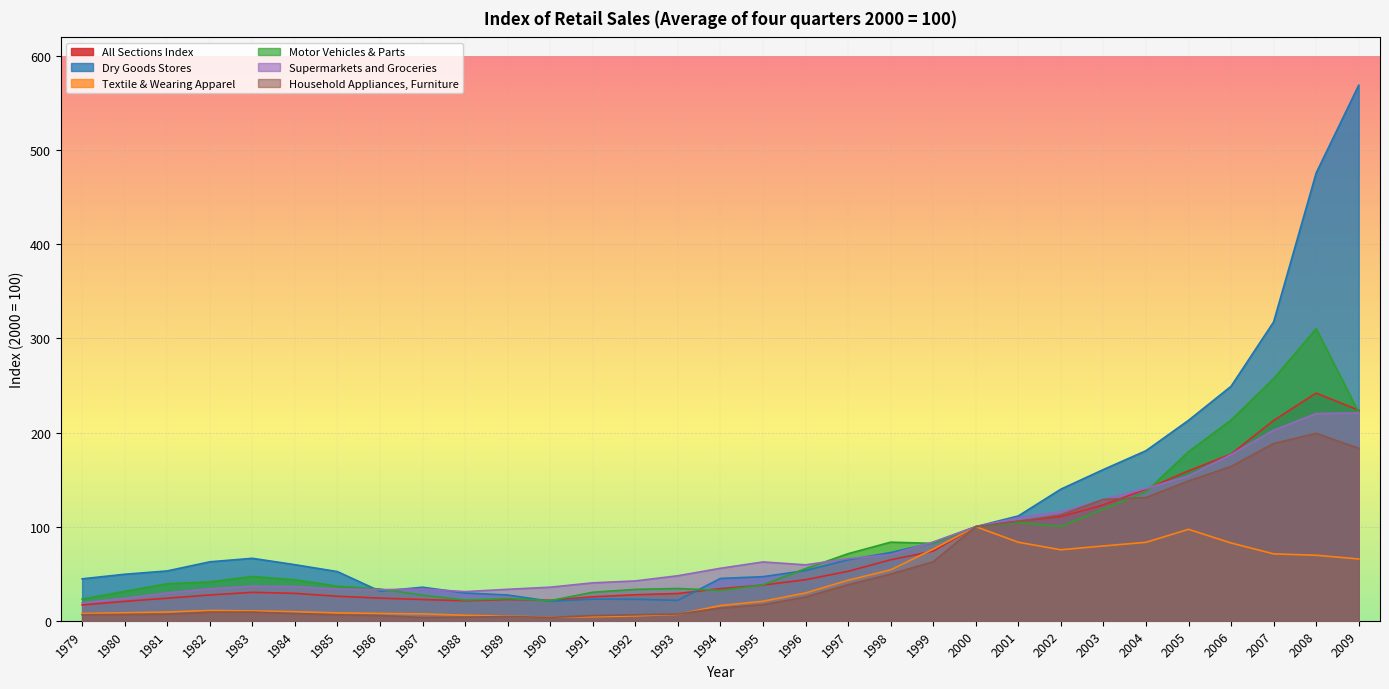

What is the sum of all Textile & Wearing Apparel values?

1157.8